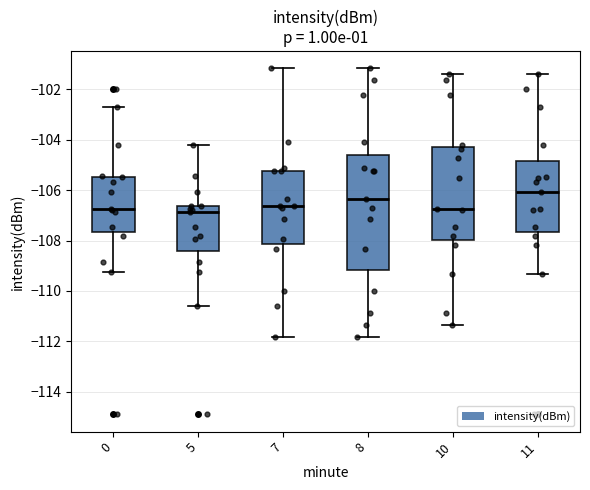

Where does the lower whisker of the box at x = 10 end on the y-axis? The values are not printed on the chart, so give them approximately, as read against the axis.

-111.4